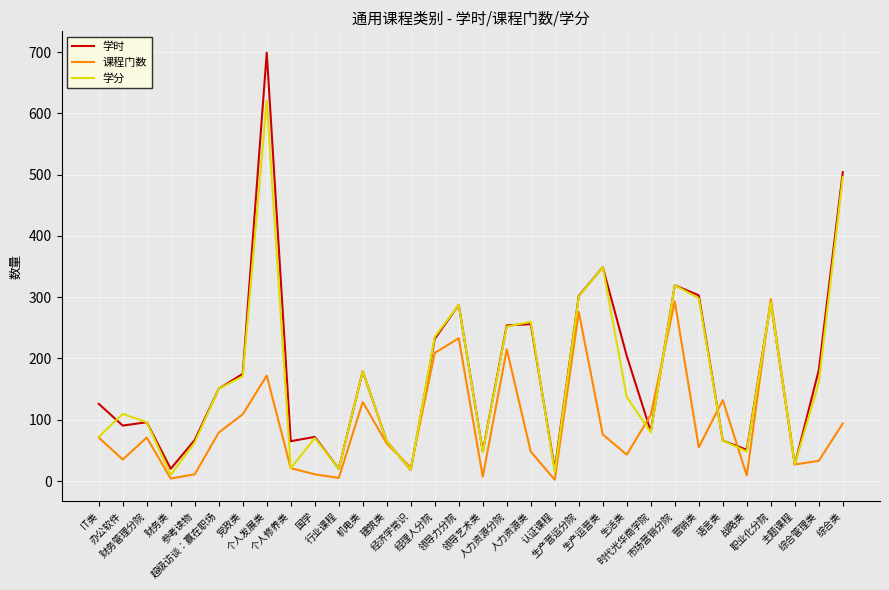

What are all the series names shown in the legend?

学时, 课程门数, 学分